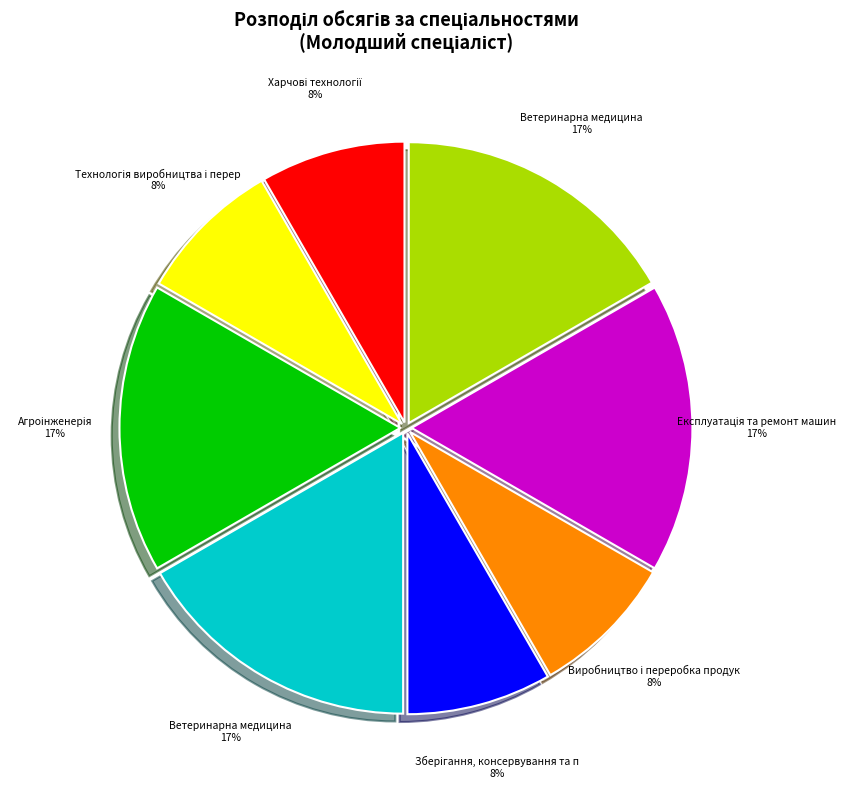

To the nearest percent, what is the average slice percentage?

12%